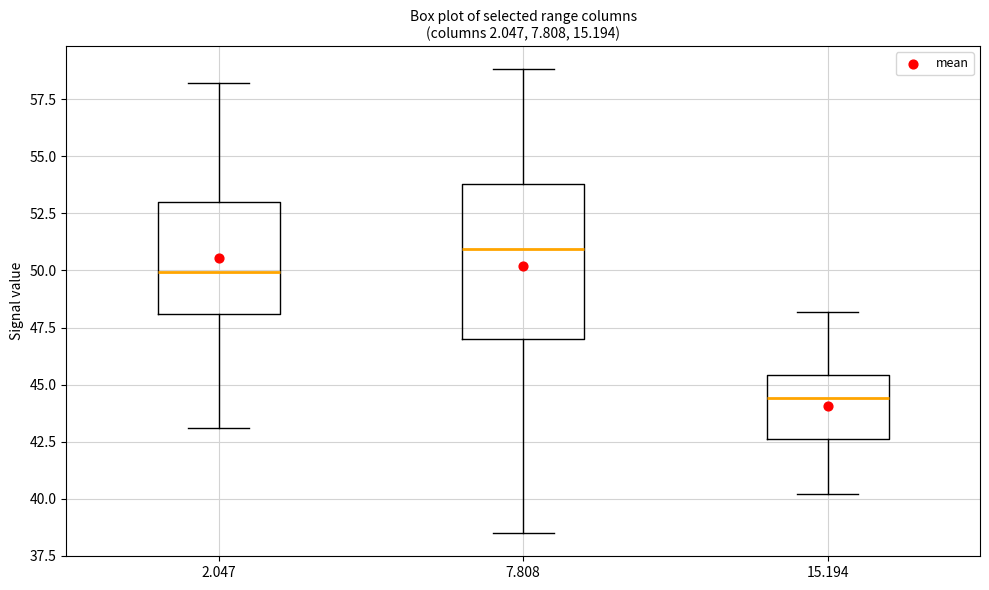

Which box's median line is the lowest?

15.194